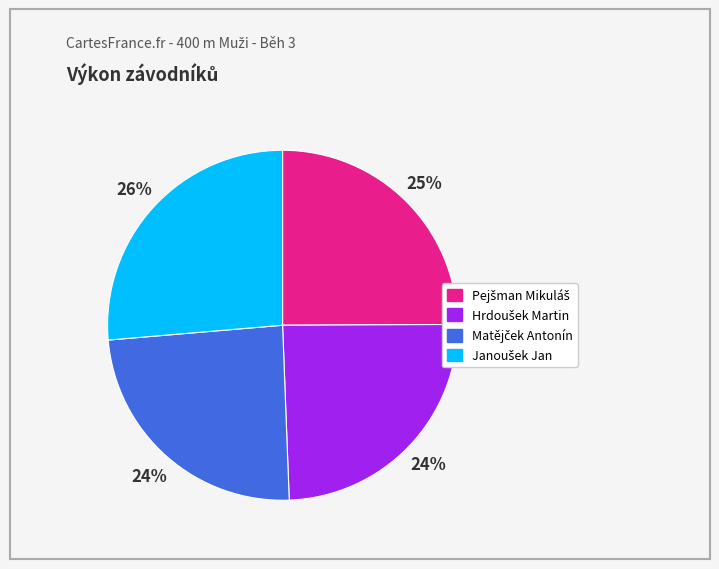

To the nearest percent, what is the average slice percentage?

25%